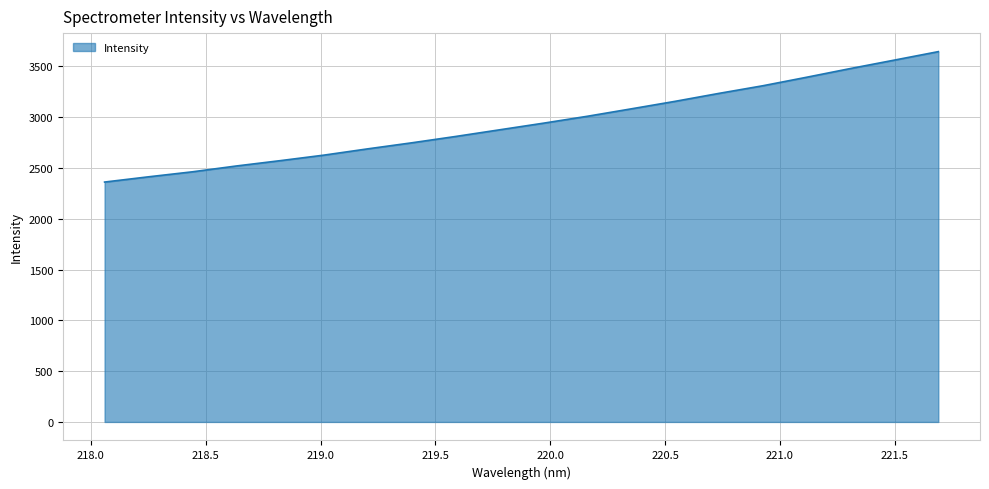

What is the maximum value shown in the chart?

3646.1